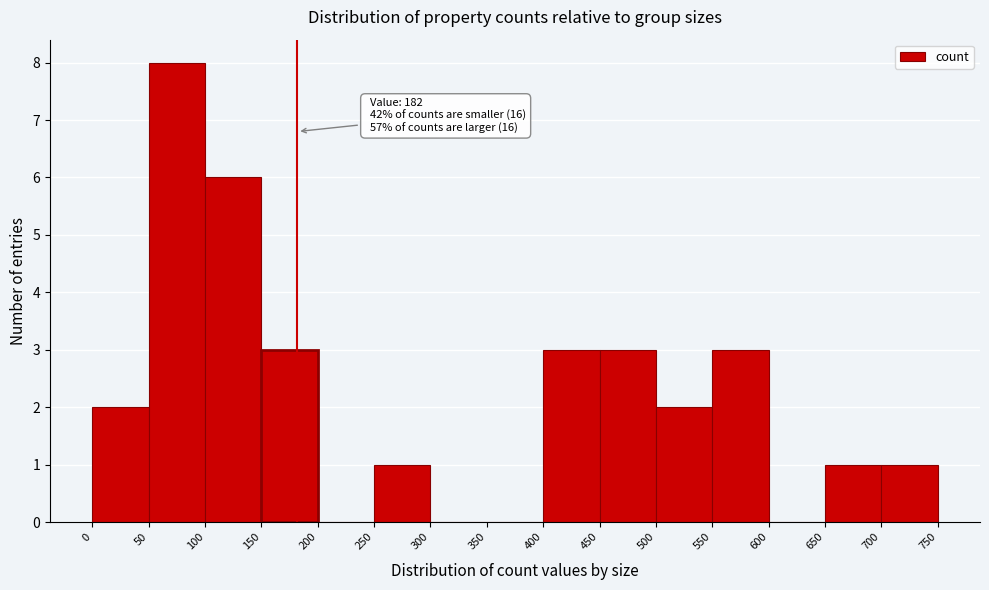

Over which range of the x-axis is the bar tallest?

50 to 100